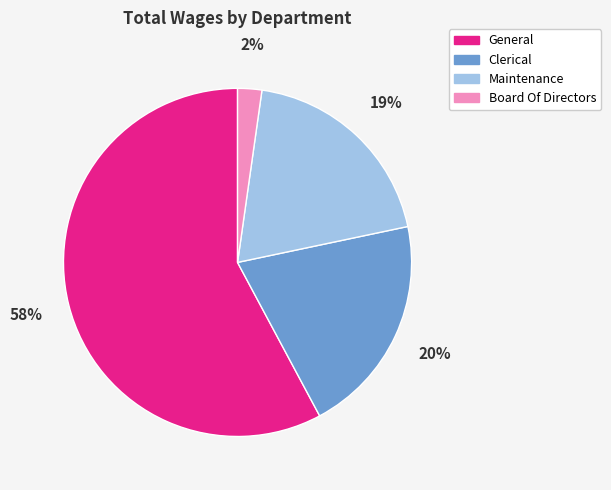

Does General account for over 50% of the chart?

Yes